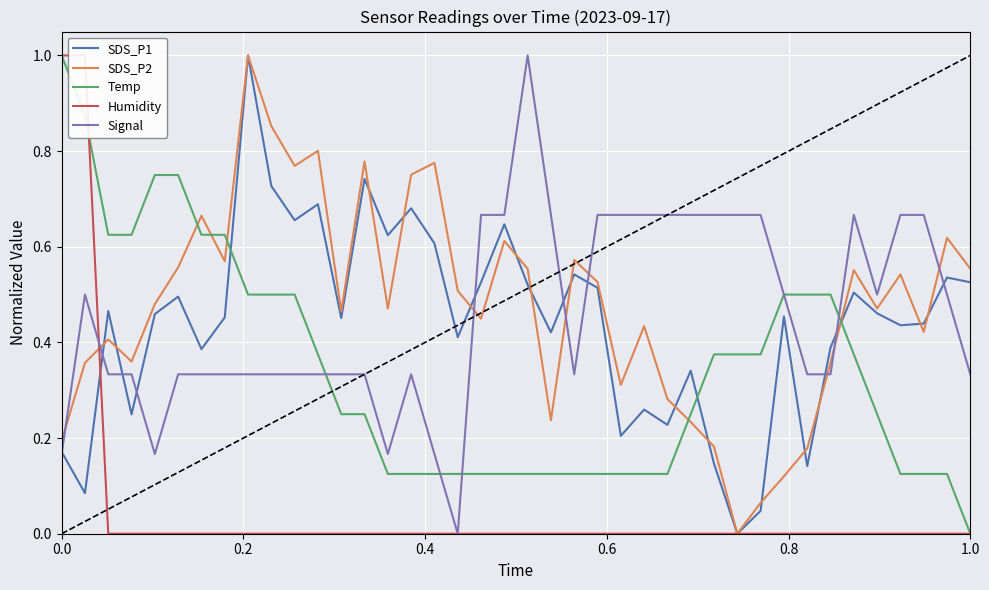

How many times do Temp and Signal cross each other?

5